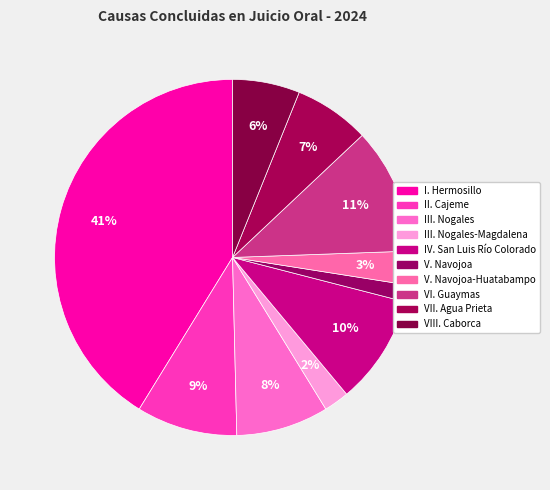

How many slices are in this pie chart?

10